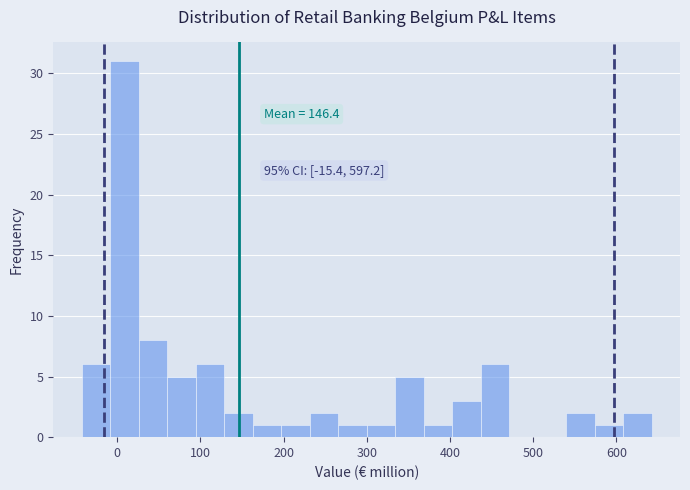

Read against the x-axis, roughly where is the centre of the tallest bar?

10